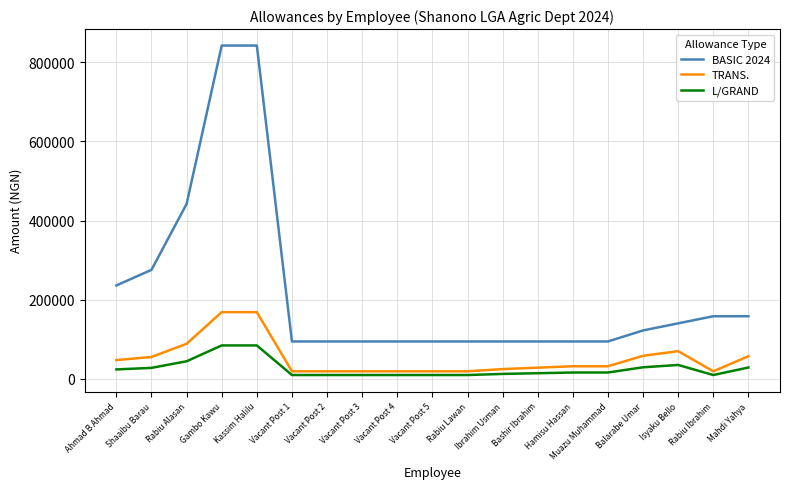

At which label is L/GRAND closest to 46825?

Rabiu Alasan